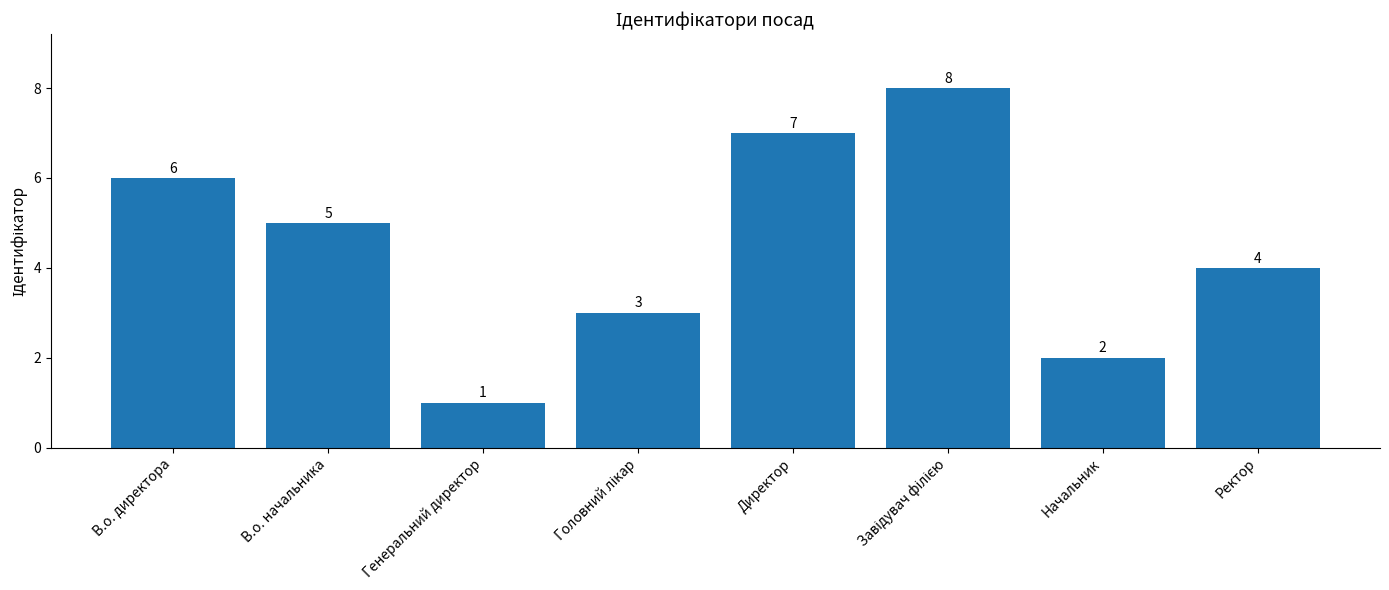

The value at В.о. директора is 6. True or false?

True